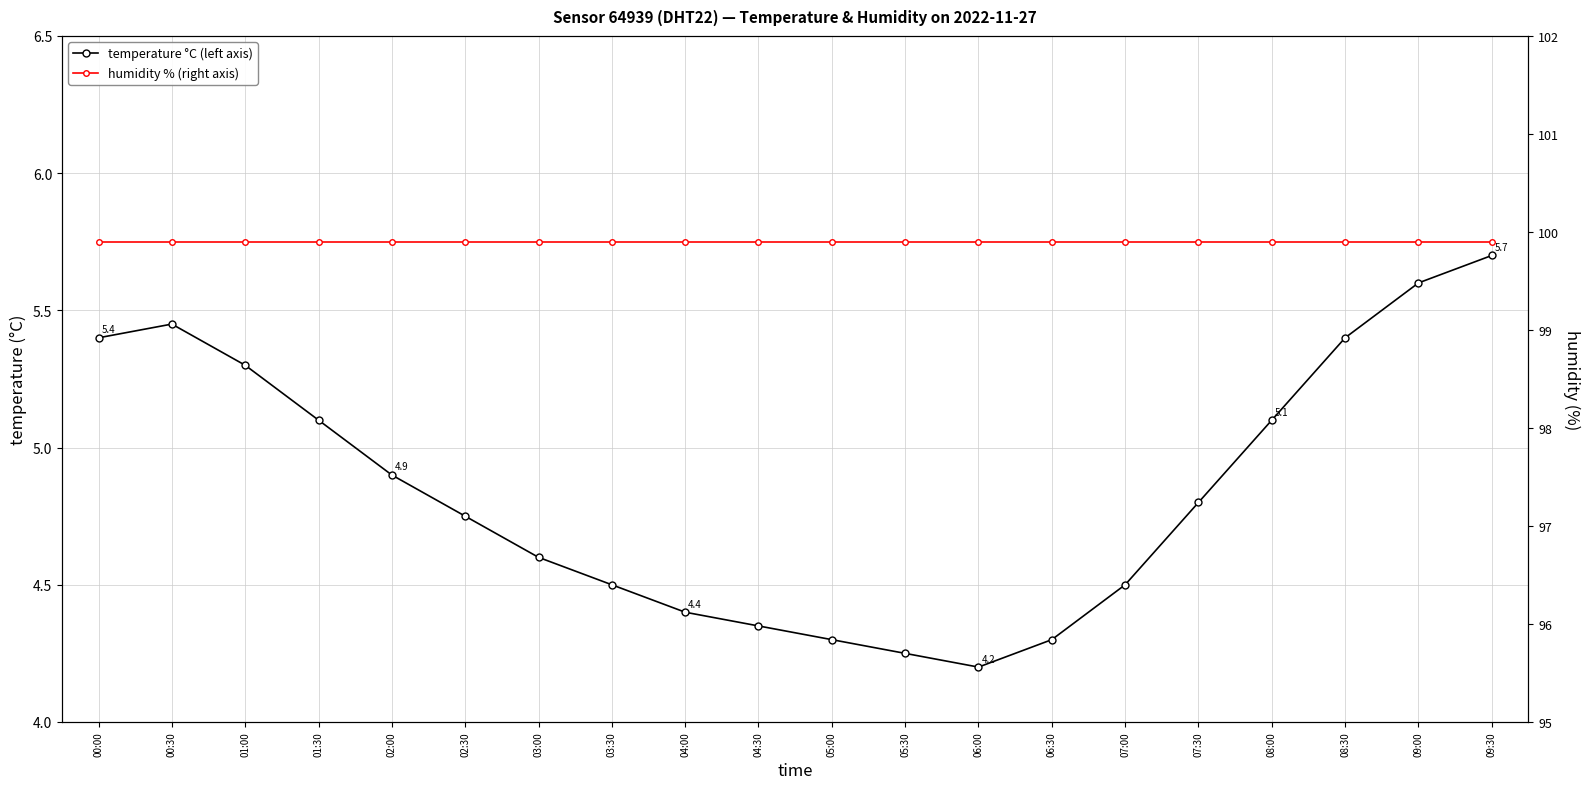

The humidity % (right axis) series shows 59.9 at 02:00. True or false?

False